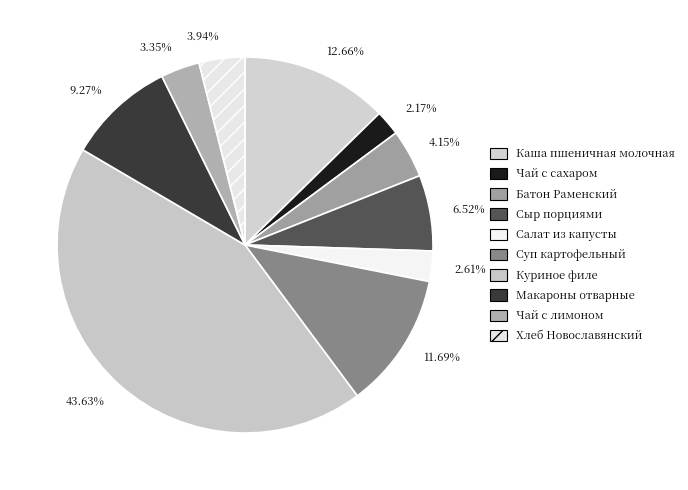

Count the number of slices in the pie.

10